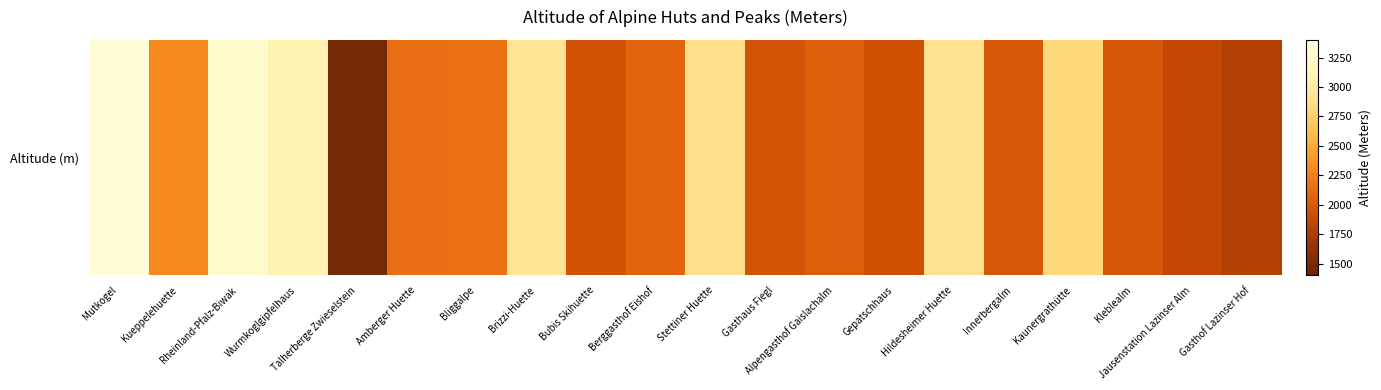

How many series are shown in this chart?

1